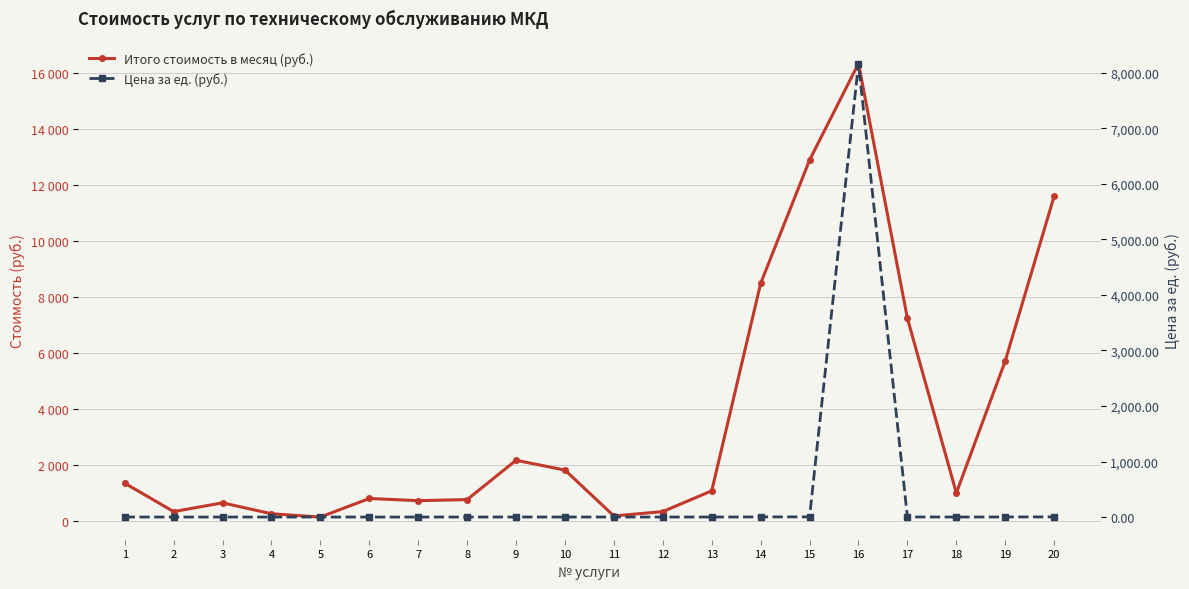

List the labels in order of Цена за ед. (руб.) value, smallest first.

5, 11, 4, 2, 12, 3, 7, 8, 6, 18, 13, 1, 10, 9, 19, 17, 14, 20, 15, 16